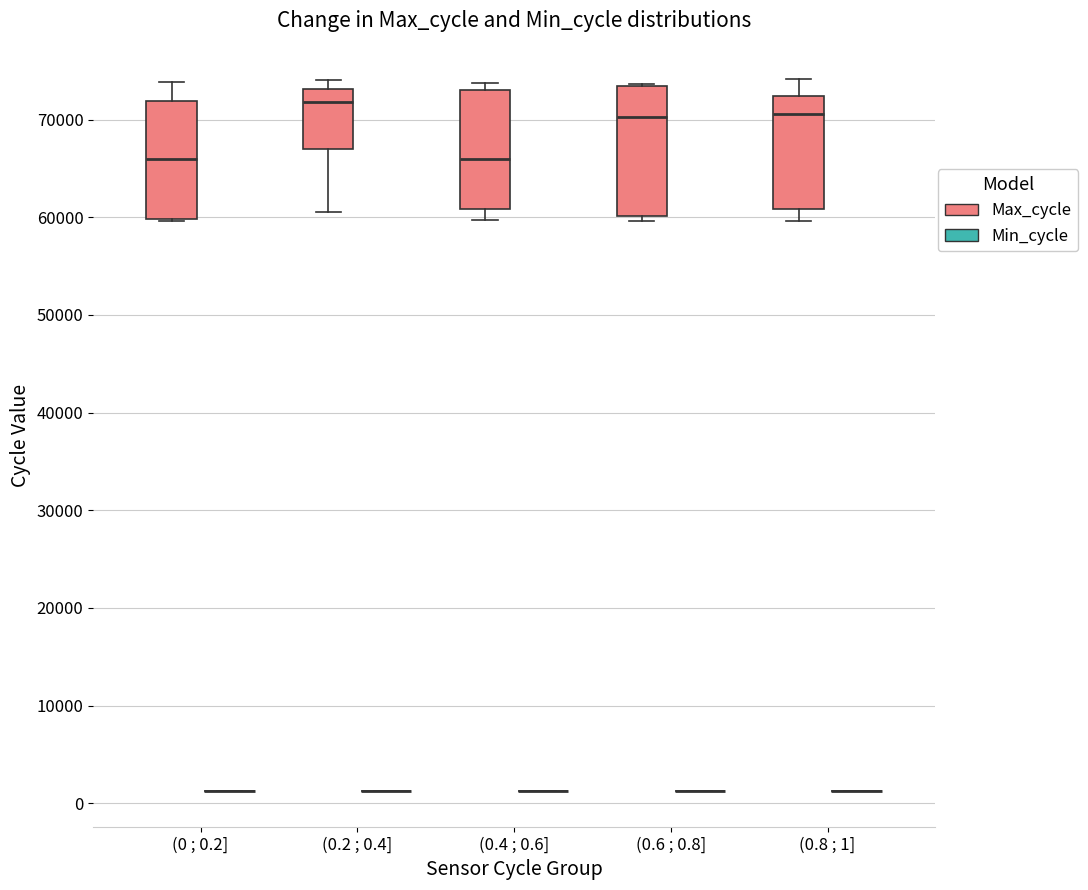

Reading left to right, read every box against the y-axis: the position of its median line, the range the box covers, and the ends of its whiskers. The values are not printed on the chart, so give them approximately, as read against the axis.

(0 ; 0.2] (Max_cycle): median 66000, box 60000 to 72000, whiskers 60000 to 74000
(0 ; 0.2] (Min_cycle): box collapsed to a line at 1000, whiskers 1000 to 1000
(0.2 ; 0.4] (Max_cycle): median 72000, box 67000 to 73000, whiskers 61000 to 74000
(0.2 ; 0.4] (Min_cycle): box collapsed to a line at 1000, whiskers 1000 to 1000
(0.4 ; 0.6] (Max_cycle): median 66000, box 61000 to 73000, whiskers 60000 to 74000
(0.4 ; 0.6] (Min_cycle): box collapsed to a line at 1000, whiskers 1000 to 1000
(0.6 ; 0.8] (Max_cycle): median 70000, box 60000 to 73000, whiskers 60000 (just below the box's lower edge) to 74000
(0.6 ; 0.8] (Min_cycle): box collapsed to a line at 1000, whiskers 1000 to 1000
(0.8 ; 1] (Max_cycle): median 71000, box 61000 to 72000, whiskers 60000 to 74000
(0.8 ; 1] (Min_cycle): box collapsed to a line at 1000, whiskers 1000 to 1000